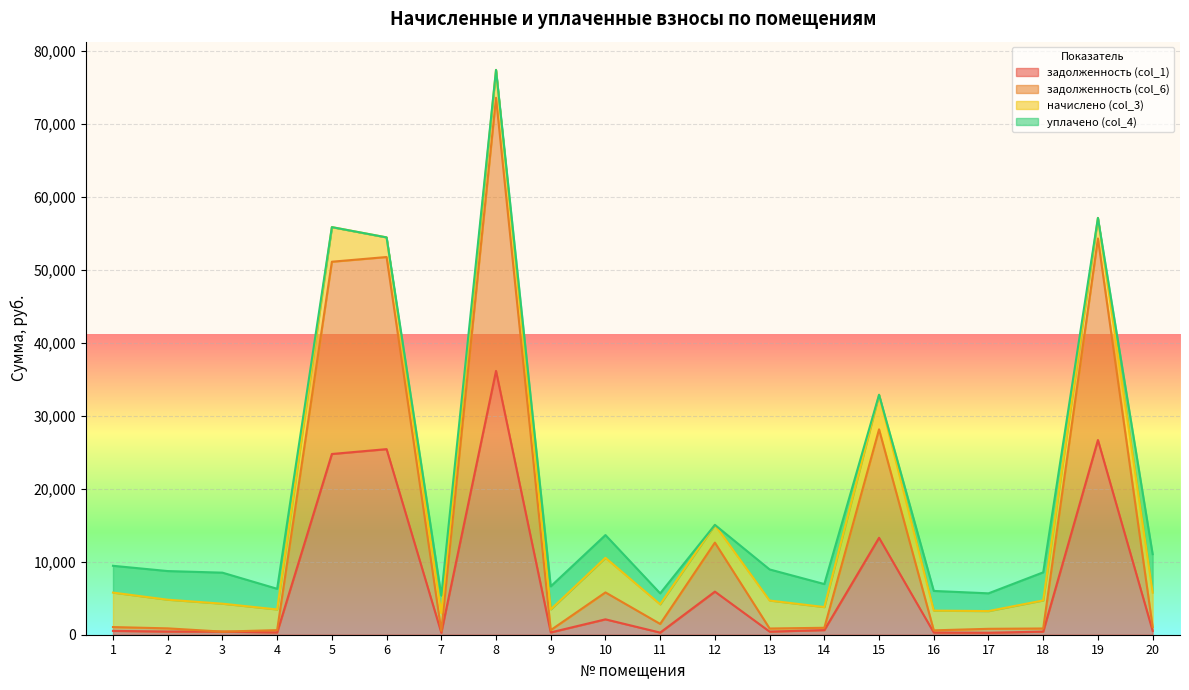

Which has a higher value, 5 or 20?

5